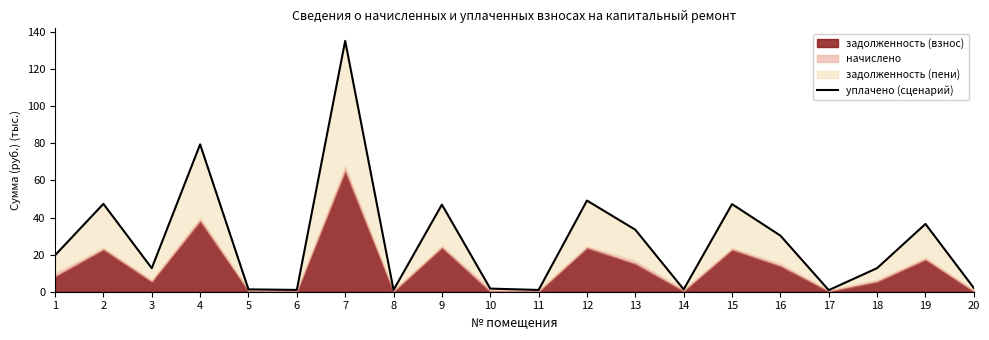

At which category does the data reach its first local valley?

3